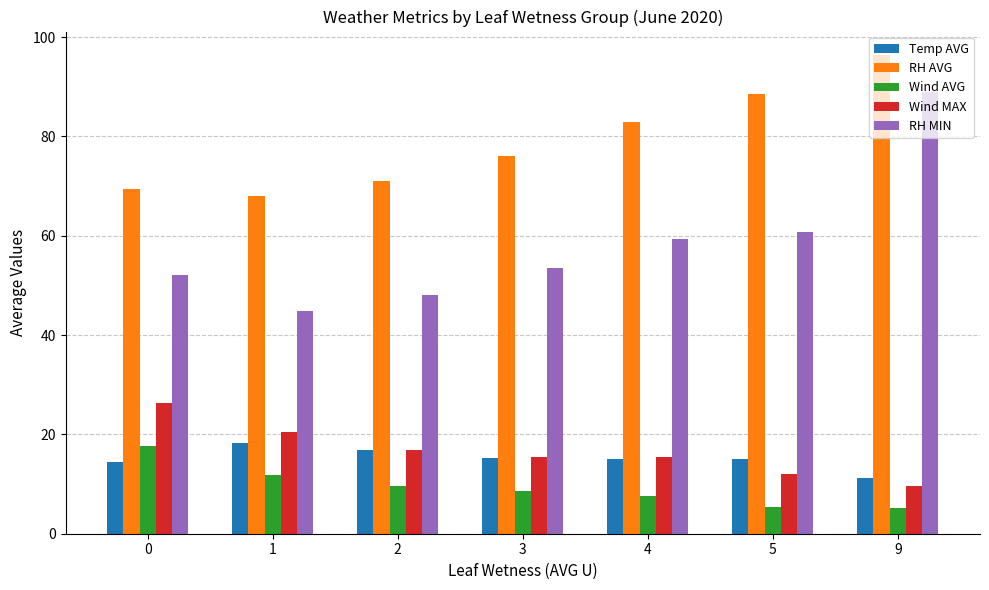

What is the minimum value shown in the chart?

5.1